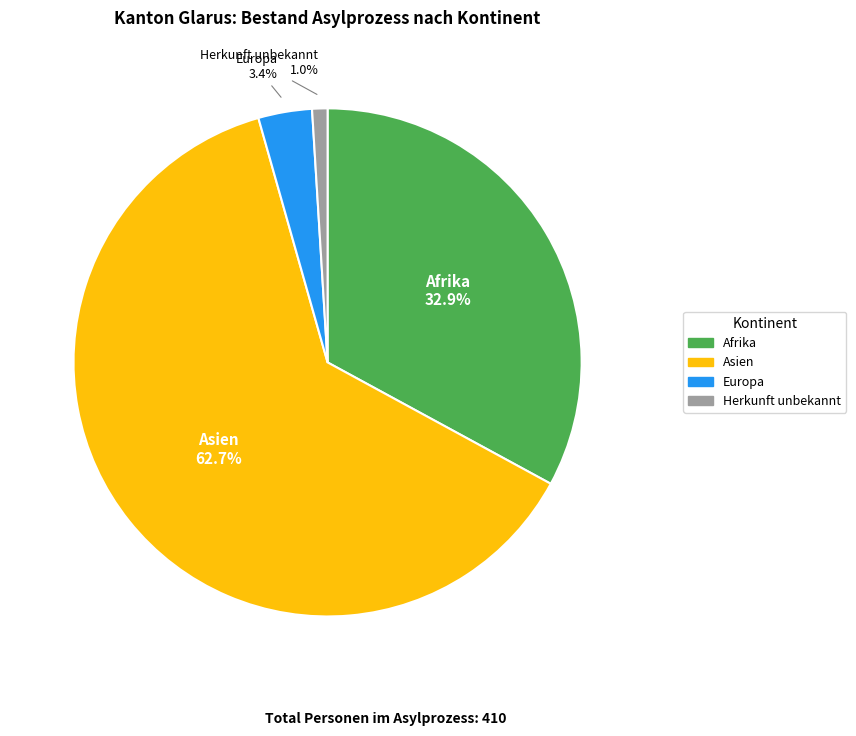

To the nearest percent, what is the average slice percentage?

25%